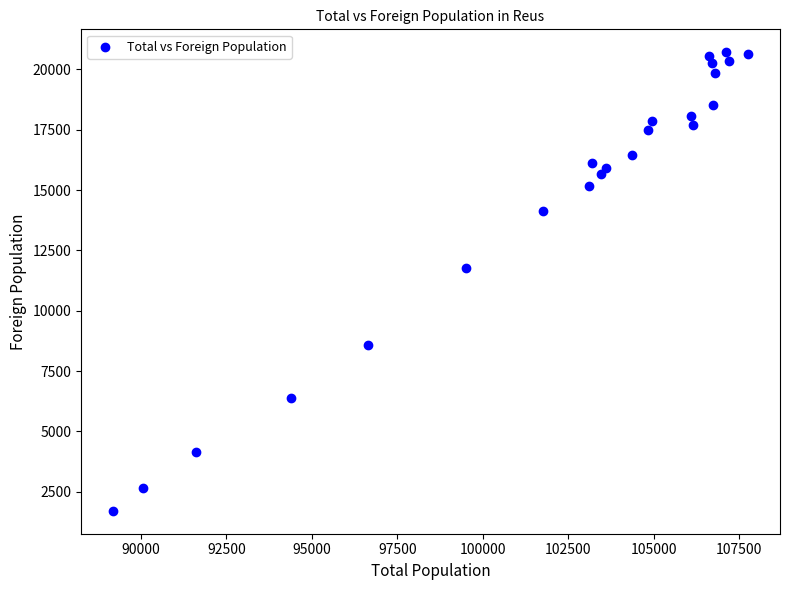

What is the range of X values (max minus min)?

18591